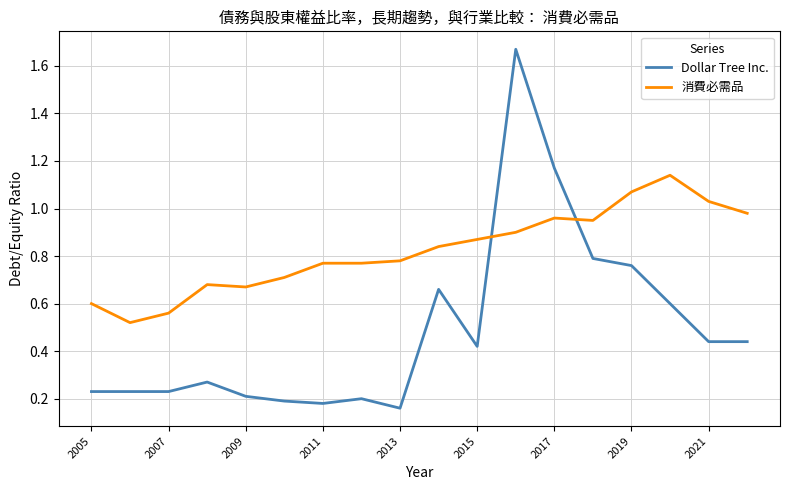

How many Dollar Tree Inc. values are between 0 and 1?

16